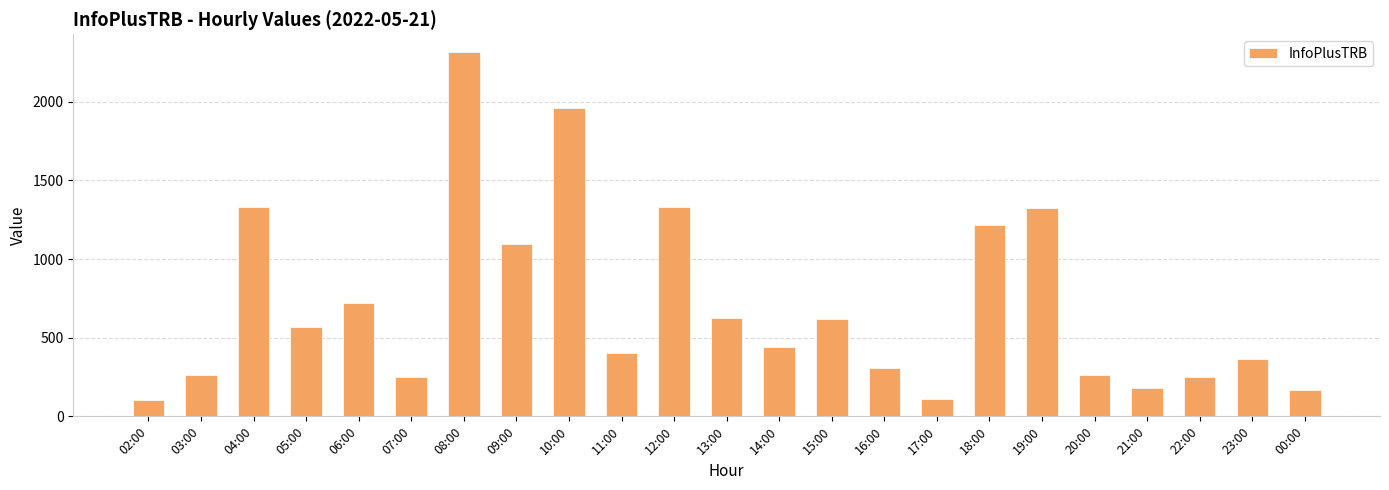

Which category has the highest value across all series?

08:00